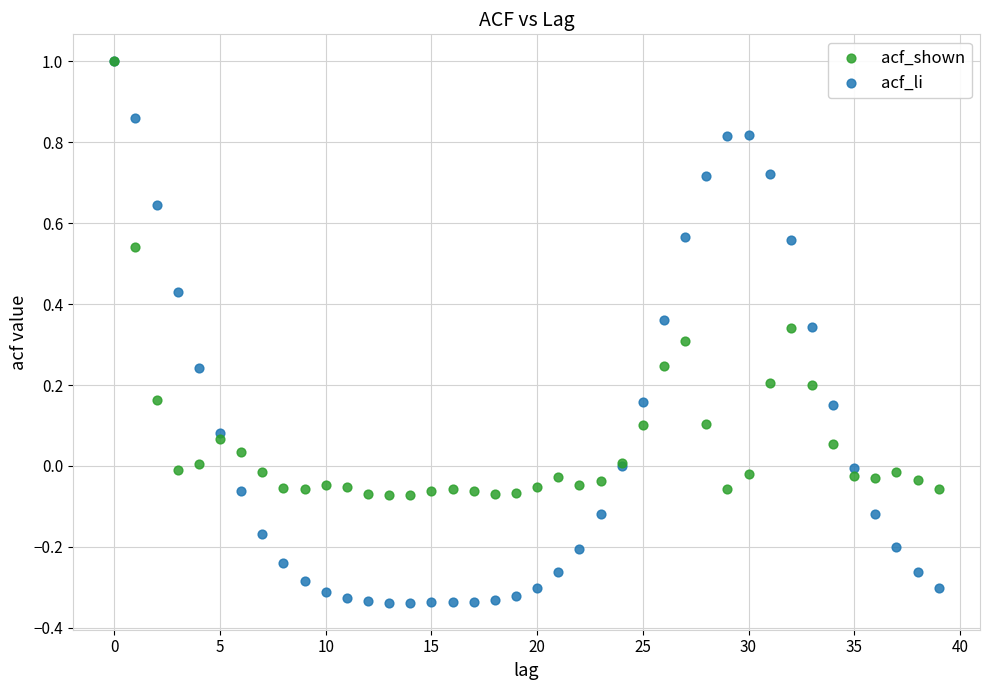

Which series reaches the minimum Y coordinate?

acf_li